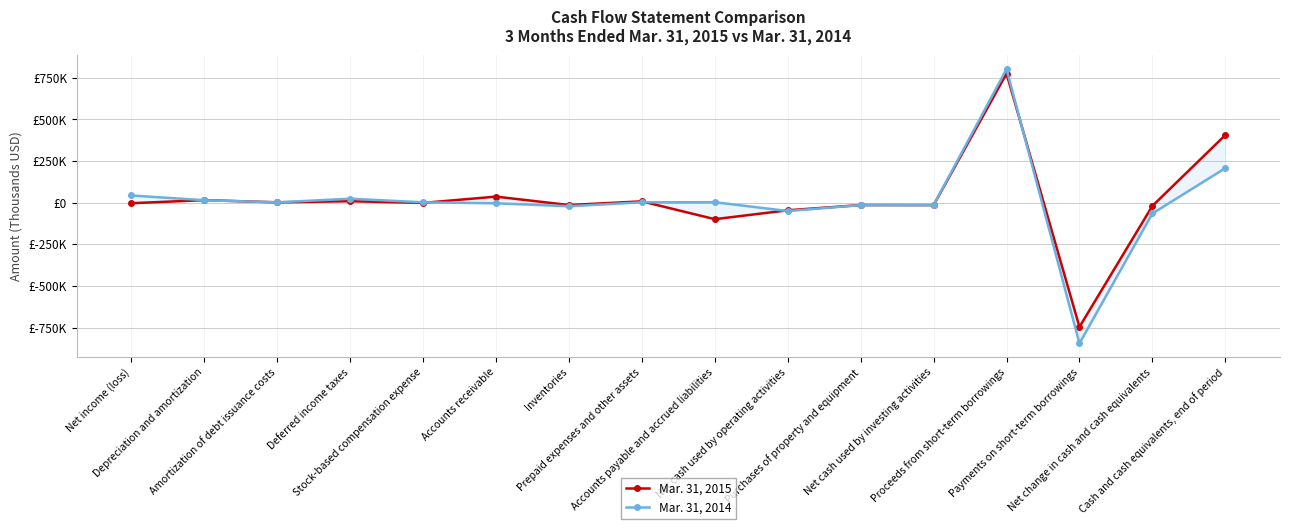

Is the value of Mar. 31, 2015 at Inventories greater than the value of Mar. 31, 2014 at Accounts receivable?

No